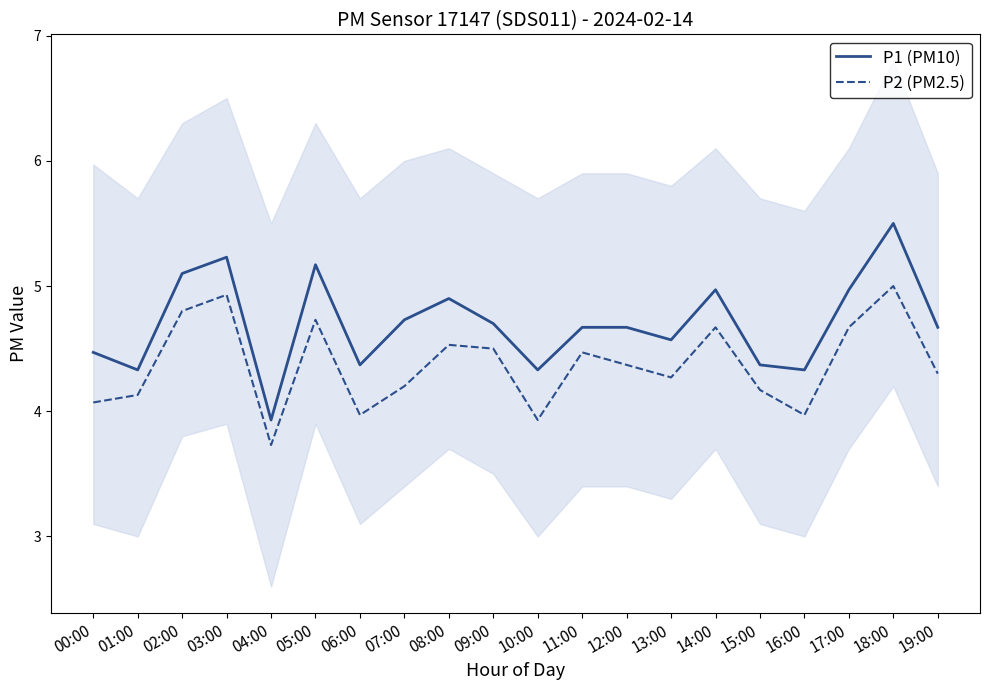

List the series in order of their peak value, highest first.

P1 (PM10), P2 (PM2.5)